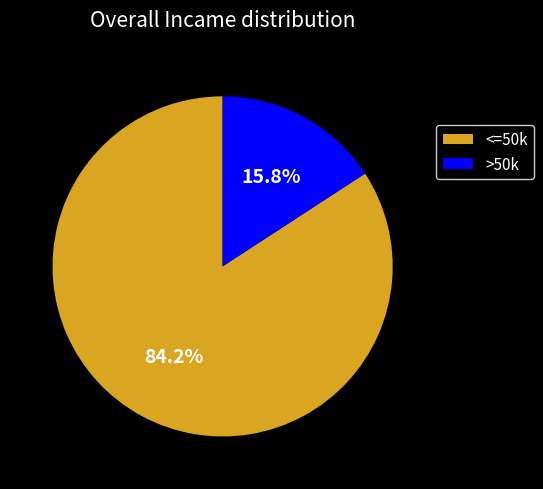

Which has a higher value, >50k or <=50k?

<=50k